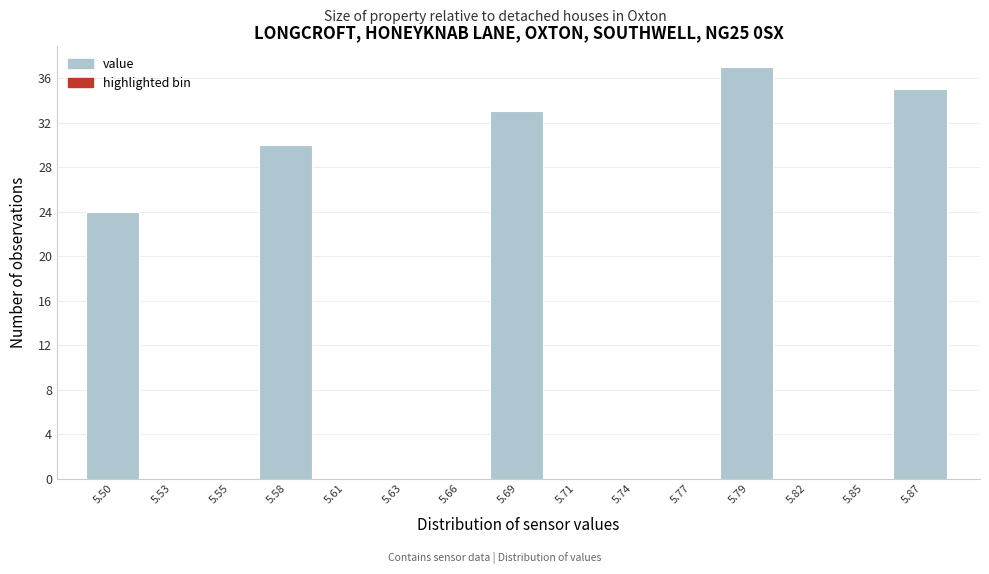

Reading right to left, transcribe all the data shown in this chart.

5.87=35	5.85=0	5.82=0	5.79=37	5.77=0	5.74=0	5.71=0	5.69=33	5.66=0	5.63=0	5.61=0	5.58=30	5.55=0	5.53=0	5.50=24